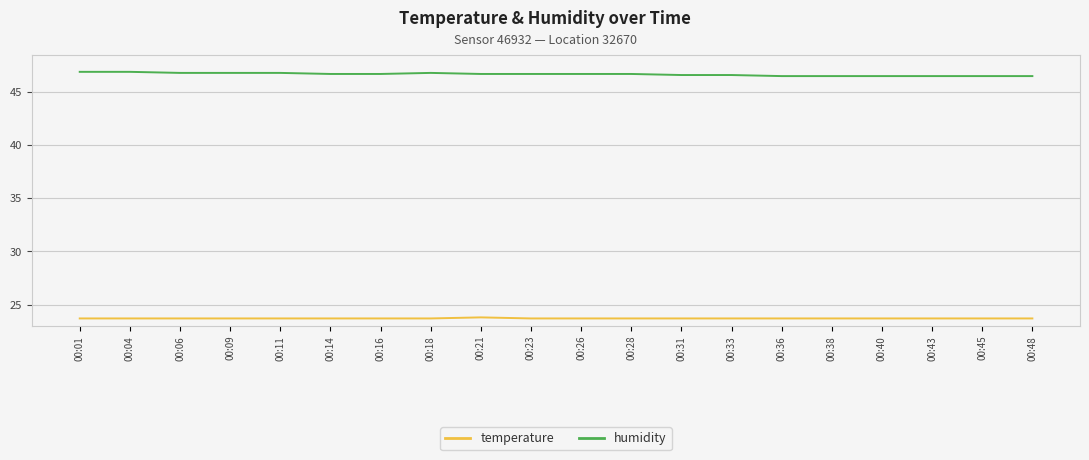

What is the maximum value shown in the chart?

46.9